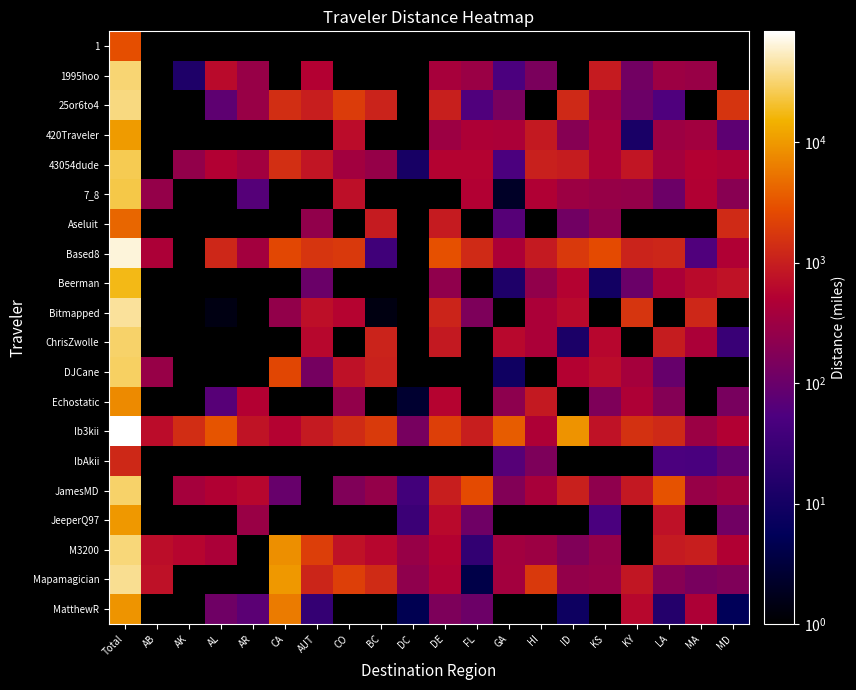

Reading left to right, list all the values displayed in this chart.

1: Total=2873.2	AB=0.0	AK=0.0	AL=0.0	AR=0.0	CA=0.0	AUT=0.0	CO=0.0	BC=0.0	DC=0.0	DE=0.0	FL=0.0	GA=0.0	HI=0.0	ID=0.0	KS=0.0	KY=0.0	LA=0.0	MA=0.0	MD=0.0
1995hoo: Total=32335.7	AB=0.0	AK=13.5	AL=644.1	AR=278.3	CA=0.0	AUT=522.1	CO=0.0	BC=0.0	DC=0.0	DE=399.2	FL=297.1	GA=51.3	HI=148.4	ID=0.0	KS=953.5	KY=122.5	LA=309.6	MA=284.4	MD=0.0
25or6to4: Total=35584.6	AB=0.0	AK=0.0	AL=79.5	AR=283.1	CA=1436.9	AUT=1008.0	CO=1955.3	BC=1121.2	DC=0.0	DE=1032.7	FL=58.3	GA=142.5	HI=0.0	ID=1284.3	KS=320.2	KY=107.8	LA=56.5	MA=0.0	MD=1654.1
420Traveler: Total=10393.2	AB=0.0	AK=0.0	AL=0.0	AR=0.0	CA=0.0	AUT=0.0	CO=672.1	BC=0.0	DC=0.0	DE=311.1	FL=459.1	GA=435.8	HI=898.7	ID=193.0	KS=390.8	KY=11.9	LA=314.2	MA=360.4	MD=77.0
43054dude: Total=25970.4	AB=0.0	AK=251.1	AL=507.4	AR=358.2	CA=1459.2	AUT=825.1	CO=355.2	BC=269.3	DC=11.1	DE=544.7	FL=546.3	GA=50.7	HI=1055.7	ID=960.1	KS=430.1	KY=818.5	LA=372.8	MA=520.0	MD=456.8
7_8: Total=24550.9	AB=259.9	AK=0.0	AL=0.0	AR=64.8	CA=0.0	AUT=0.0	CO=717.7	BC=0.0	DC=0.0	DE=0.0	FL=510.4	GA=2.1	HI=484.1	ID=311.1	KS=272.1	KY=259.4	LA=108.5	MA=502.6	MD=198.6
Aseluit: Total=4250.5	AB=0.0	AK=0.0	AL=0.0	AR=0.0	CA=0.0	AUT=244.8	CO=0.0	BC=938.7	DC=0.0	DE=948.3	FL=0.0	GA=66.9	HI=0.0	ID=121.5	KS=227.3	KY=0.0	LA=0.0	MA=0.0	MD=1314.2
Based8: Total=65276.6	AB=440.3	AK=0.0	AL=1238.3	AR=364.4	CA=2521.6	AUT=1689.7	CO=1818.8	BC=37.5	DC=0.0	DE=2979.9	FL=1304.3	GA=441.4	HI=917.7	ID=1850.2	KS=2674.2	KY=1138.5	LA=1209.6	MA=58.5	MD=488.7
Beerman: Total=17731.5	AB=0.0	AK=0.0	AL=0.0	AR=0.0	CA=0.0	AUT=103.4	CO=0.0	BC=0.0	DC=0.0	DE=238.2	FL=0.0	GA=13.5	HI=243.9	ID=538.6	KS=9.5	KY=102.8	LA=430.9	MA=646.6	MD=768.6
Bitmapped: Total=42447.1	AB=0.0	AK=0.0	AL=1.4	AR=0.0	CA=250.6	AUT=723.5	CO=556.4	BC=1.4	DC=0.0	DE=1149.6	FL=158.6	GA=0.0	HI=438.1	ID=640.5	KS=0.0	KY=1680.1	LA=0.0	MA=1221.5	MD=0.0
ChrisZwolle: Total=30481.6	AB=0.0	AK=0.0	AL=0.0	AR=0.0	CA=0.0	AUT=611.4	CO=0.0	BC=1132.3	DC=0.0	DE=907.4	FL=0.0	GA=623.5	HI=432.0	ID=12.7	KS=599.3	KY=0.0	LA=962.4	MA=439.1	MD=30.6
DJCane: Total=28935.2	AB=279.4	AK=0.0	AL=0.0	AR=0.0	CA=2440.2	AUT=131.7	CO=755.7	BC=1084.5	DC=0.0	DE=0.0	FL=0.0	GA=8.8	HI=0.0	ID=534.2	KS=684.2	KY=381.2	LA=93.5	MA=0.0	MD=0.0
Echostatic: Total=7686.4	AB=0.0	AK=0.0	AL=67.2	AR=519.7	CA=0.0	AUT=0.0	CO=250.8	BC=0.0	DC=2.6	DE=550.3	FL=0.0	GA=223.8	HI=908.5	ID=0.0	KS=160.2	KY=465.9	LA=184.6	MA=0.0	MD=140.4
Ib3kii: Total=83539.2	AB=680.2	AK=1416.8	AL=3220.5	AR=785.4	CA=541.5	AUT=914.2	CO=1349.2	BC=1857.1	DC=136.3	DE=2081.3	FL=1006.9	GA=3659.0	HI=470.2	ID=8973.8	KS=771.5	KY=1546.5	LA=1300.9	MA=303.9	MD=508.2
IbAkii: Total=1257.2	AB=0.0	AK=0.0	AL=0.0	AR=0.0	CA=0.0	AUT=0.0	CO=0.0	BC=0.0	DC=0.0	DE=0.0	FL=0.0	GA=67.0	HI=157.9	ID=0.0	KS=0.0	KY=0.0	LA=50.5	MA=48.6	MD=89.1
JamesMD: Total=30245.8	AB=0.0	AK=384.1	AL=501.6	AR=589.4	CA=96.9	AUT=0.0	CO=166.9	BC=263.0	DC=39.0	DE=1013.1	FL=2665.0	GA=176.5	HI=409.6	ID=1055.8	KS=235.7	KY=893.4	LA=3044.4	MA=277.2	MD=351.2
JeeperQ97: Total=9940.6	AB=0.0	AK=0.0	AL=0.0	AR=293.8	CA=0.0	AUT=0.0	CO=0.0	BC=0.0	DC=31.7	DE=627.2	FL=116.6	GA=0.0	HI=0.0	ID=0.0	KS=49.7	KY=0.0	LA=754.6	MA=0.0	MD=121.2
M3200: Total=34422.4	AB=686.0	AK=586.2	AL=437.7	AR=0.0	CA=8424.9	AUT=2037.7	CO=780.5	BC=594.6	DC=282.7	DE=526.7	FL=24.6	GA=353.6	HI=311.1	ID=166.6	KS=262.8	KY=0.0	LA=914.6	MA=1013.7	MD=493.5
Mapamagician: Total=39525.5	AB=759.9	AK=0.0	AL=0.0	AR=0.0	CA=9909.6	AUT=1180.7	CO=2111.3	BC=1356.2	DC=232.0	DE=472.3	FL=4.0	GA=361.1	HI=1838.0	ID=256.3	KS=282.2	KY=846.0	LA=195.3	MA=140.5	MD=163.1
MatthewR: Total=9335.6	AB=0.0	AK=0.0	AL=115.3	AR=73.8	CA=6055.8	AUT=26.2	CO=0.0	BC=0.0	DC=4.8	DE=157.3	FL=108.3	GA=0.0	HI=0.0	ID=8.3	KS=0.0	KY=611.3	LA=16.1	MA=456.1	MD=5.4